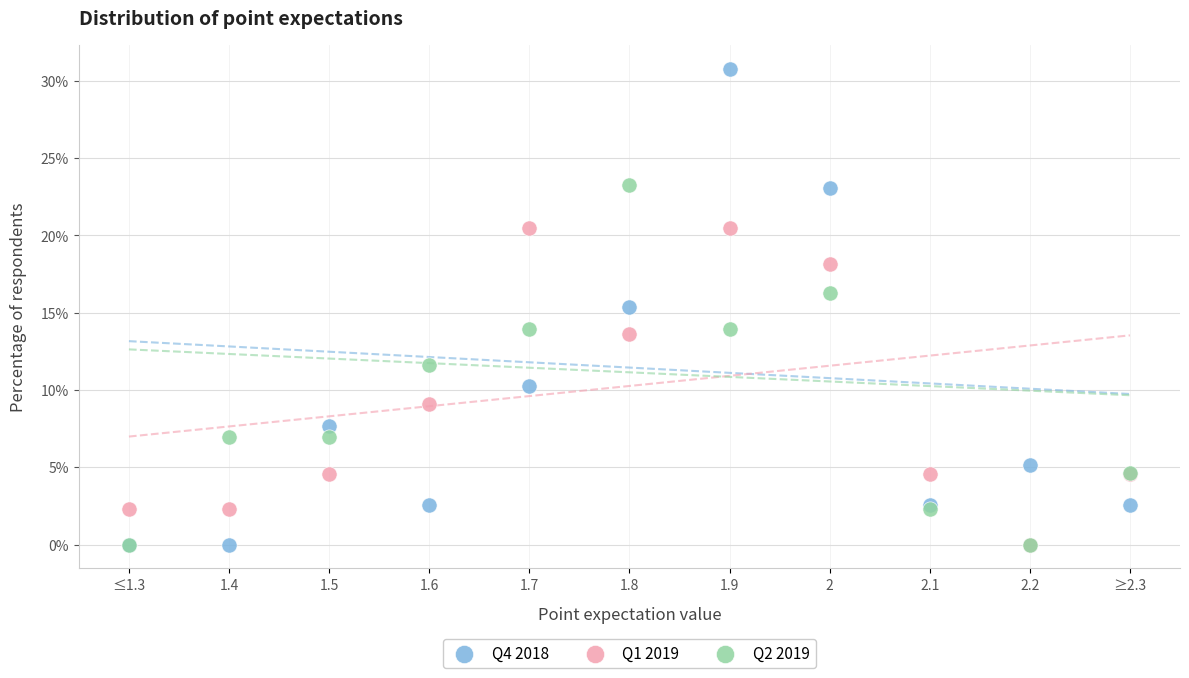

Across all series, what Y value is closest to 15?

15.4